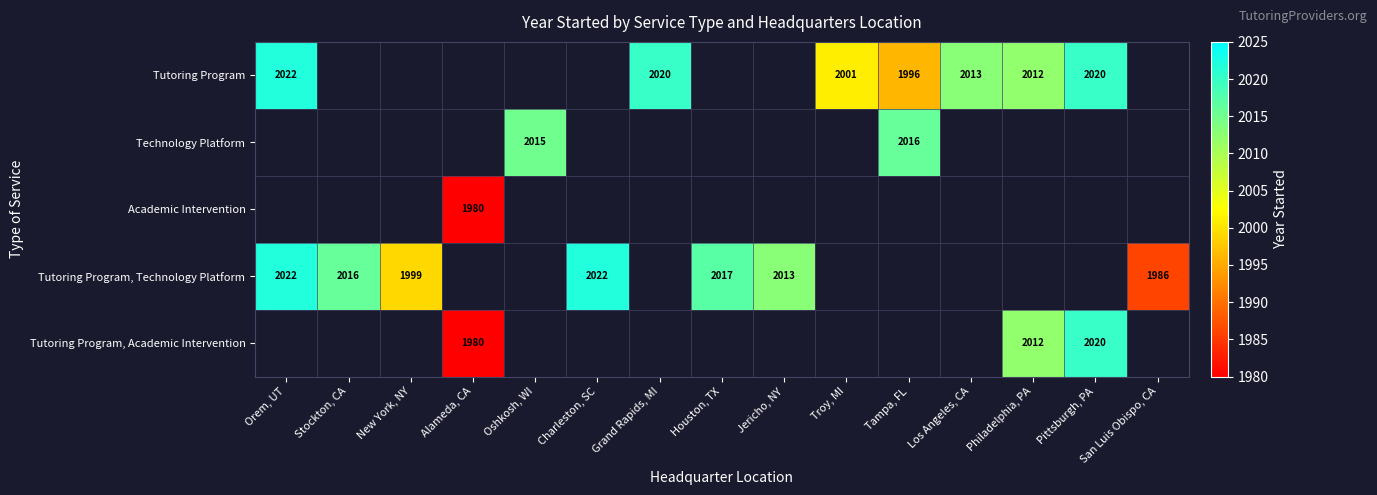

Which label corresponds to the largest value in the chart?

Orem, UT